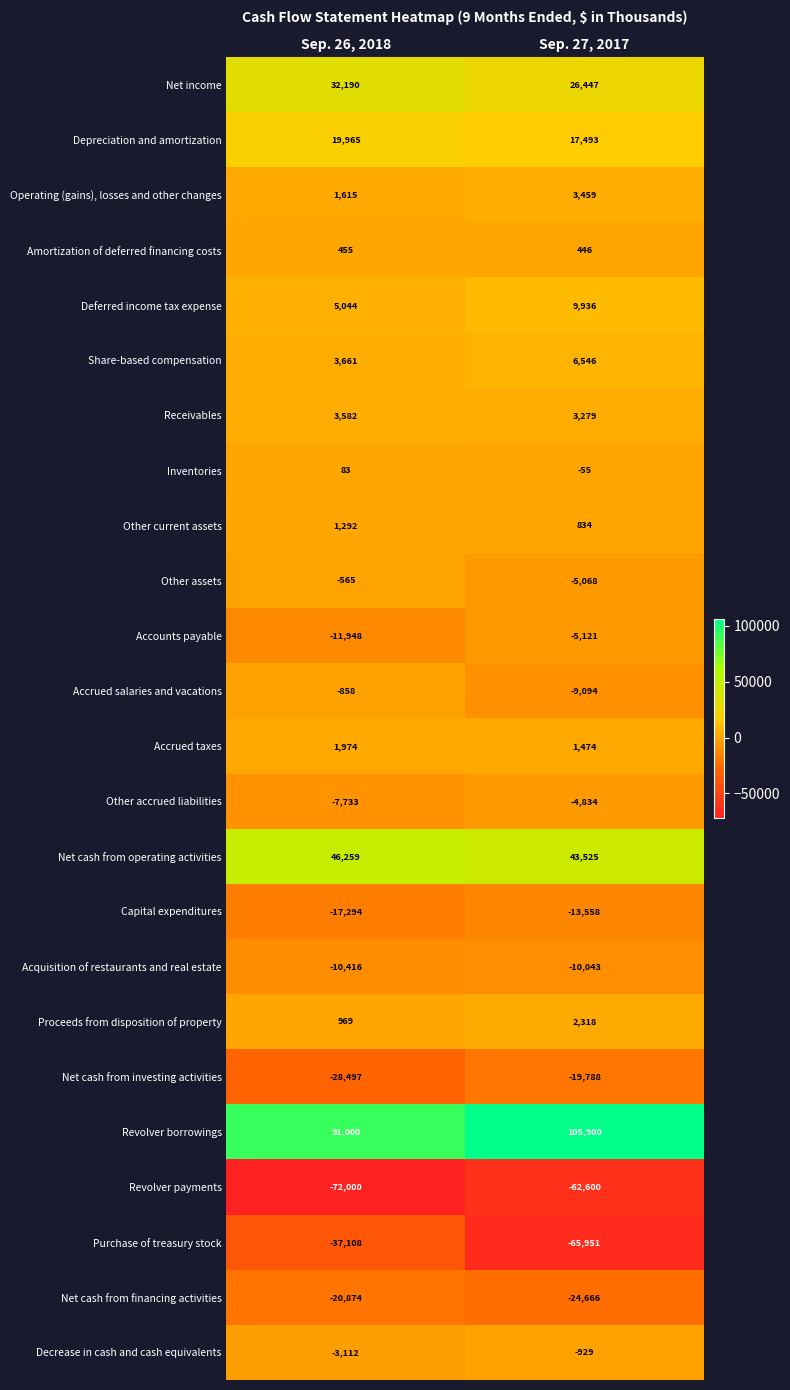

What is the approximate value of Accrued taxes at Sep. 26, 2018, to the nearest 100?

2000